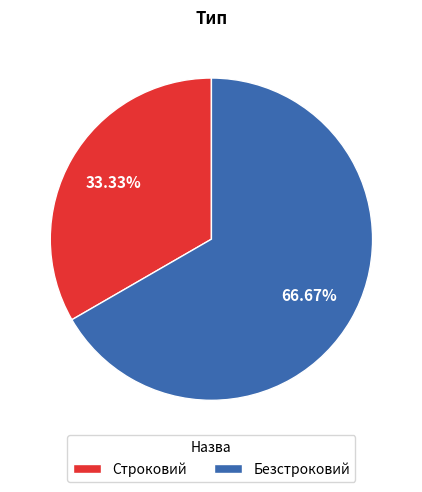

To the nearest percent, what is the difference between the Строковий and Безстроковий slice percentages?

33%